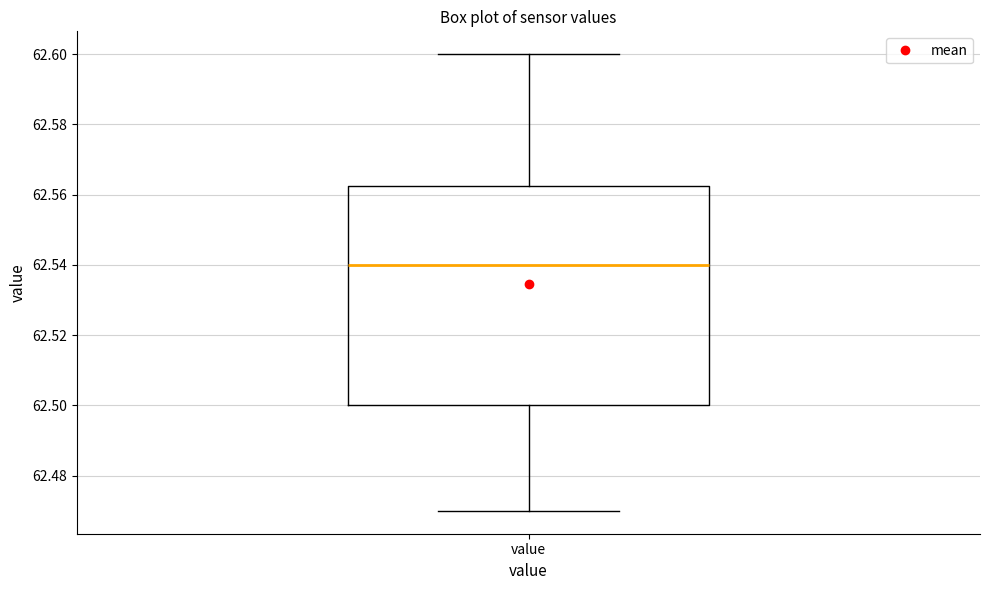

Read this box plot against the y-axis: the position of the median line, the range covered by the box, and the ends of both whiskers. The values are not printed on the chart, so give them approximately, as read against the axis.

median 62.540, box 62.500 to 62.562, whiskers 62.470 to 62.600